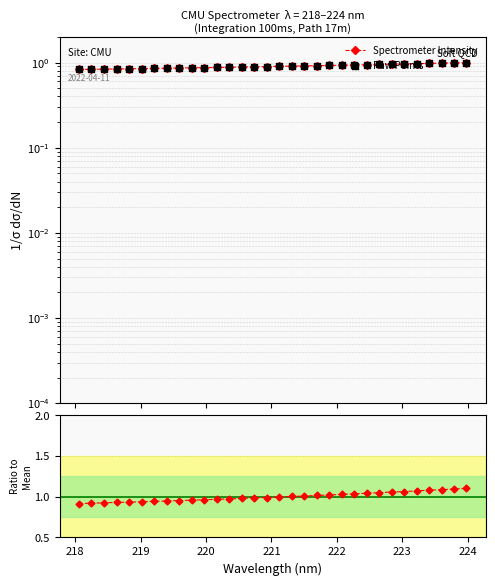

Which series reaches the maximum Y coordinate?

Ratio to Mean